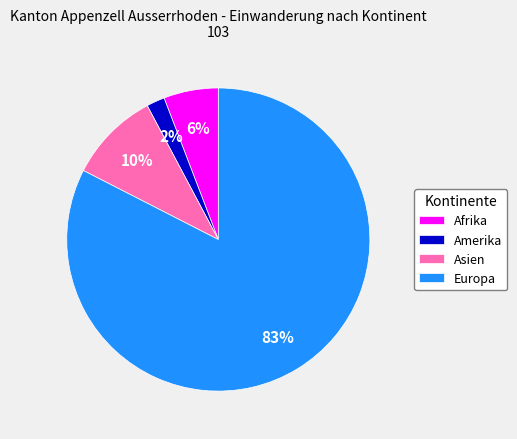

Is there a majority slice in this chart?

Yes